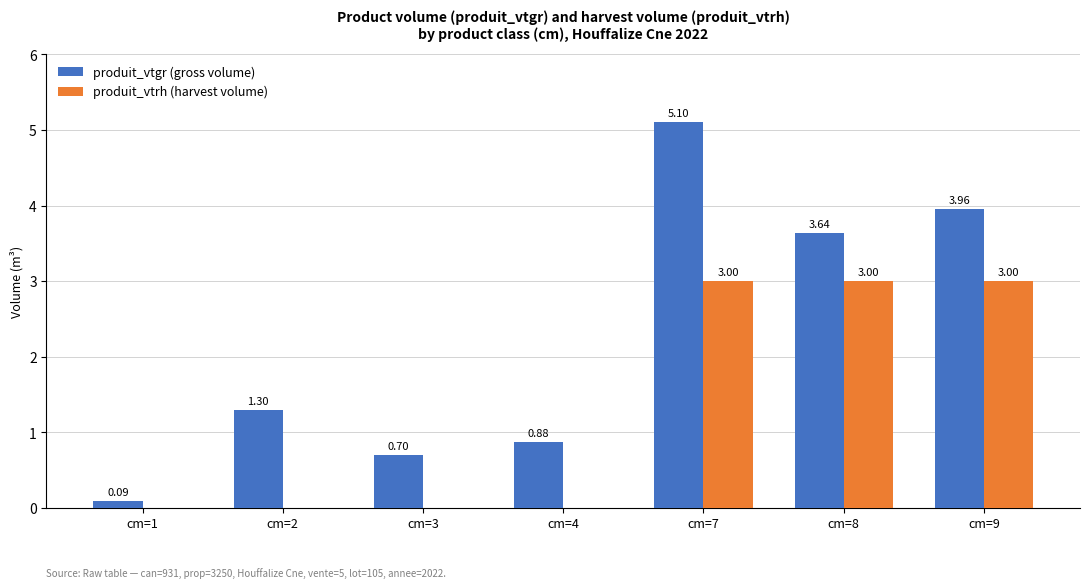

How many produit_vtrh (harvest volume) values are between 0 and 3?

7